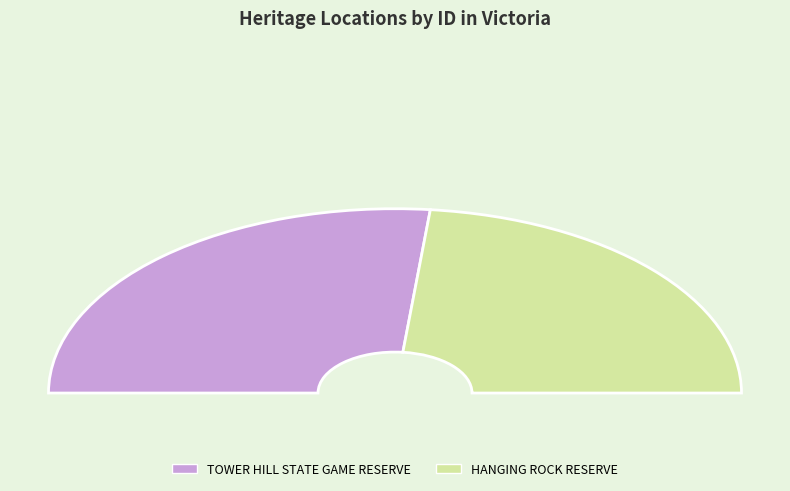

Is it true that TOWER HILL STATE GAME RESERVE is 43% of the pie?

False